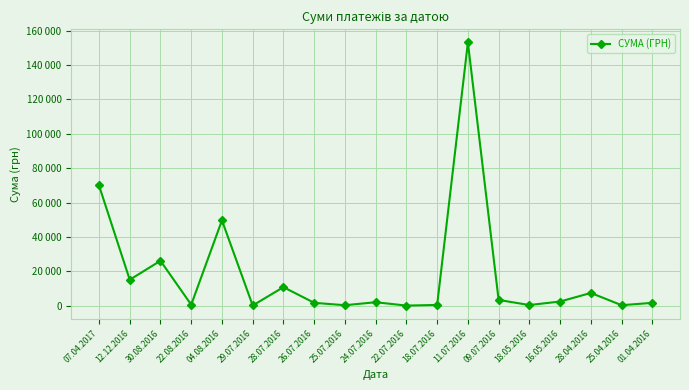

Reading left to right, transcribe all the data shown in this chart.

69962.0	15077.0	26120.0	548.0	49650.9	97.8	10776.8	1647.0	251.4	1997.2	34.3	414.2	153167.8	3321.8	361.8	2400.0	7396.6	259.6	1647.0